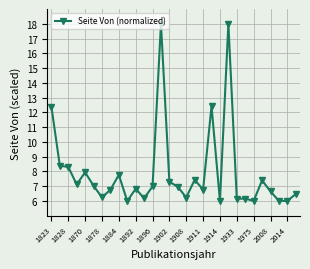

What is the greatest value displayed?

18.0